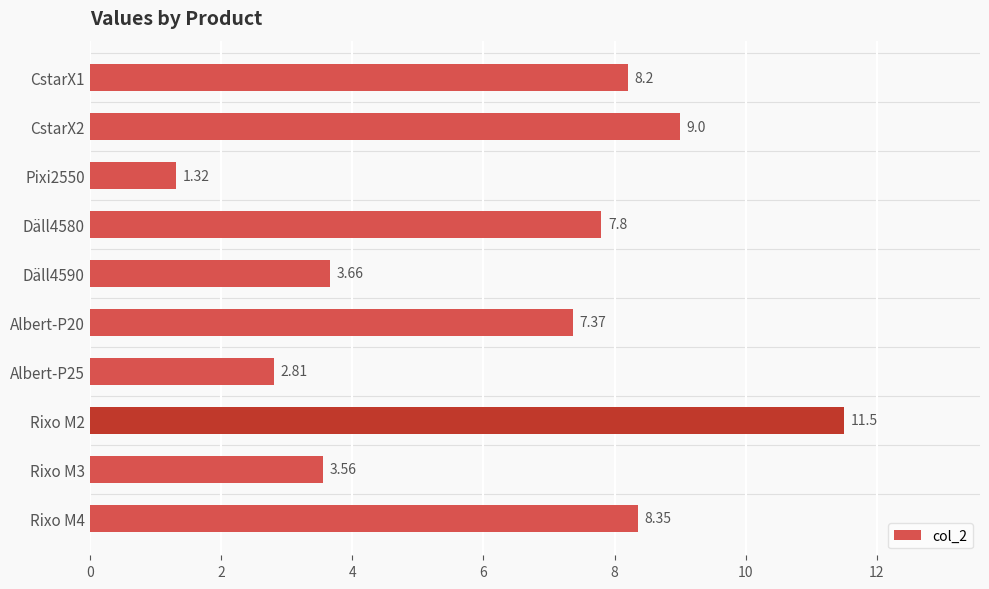

What is the maximum value shown in the chart?

11.5